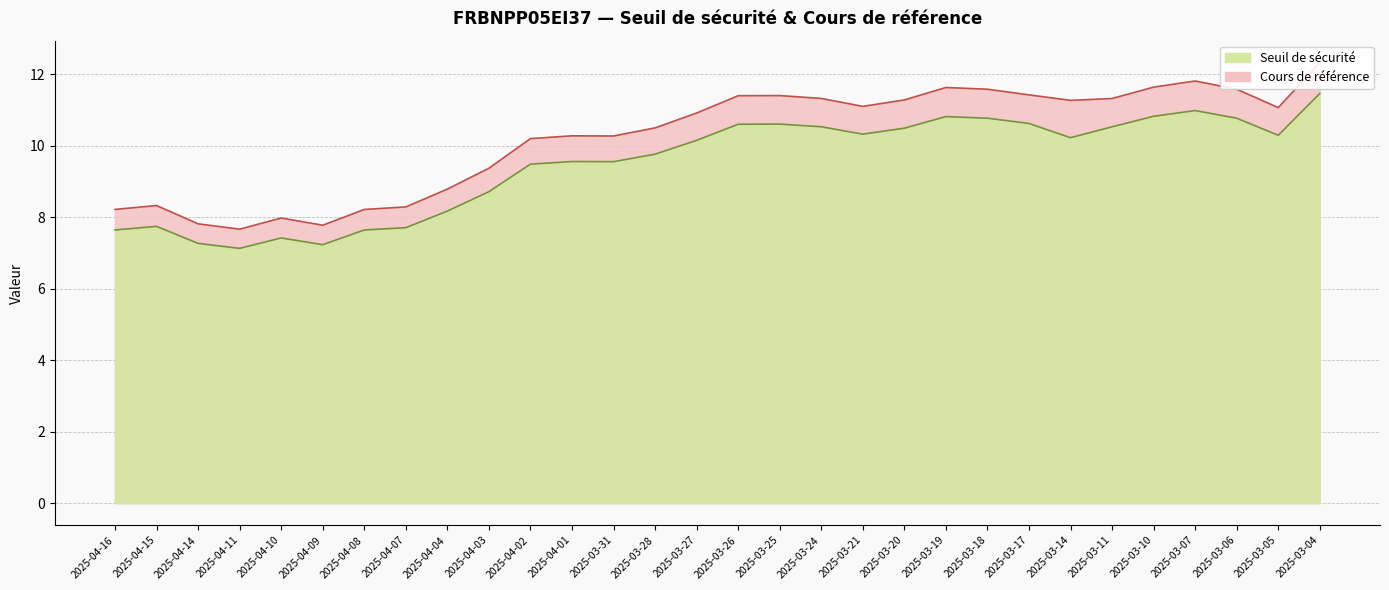

List the series in order of their peak value, highest first.

Cours de référence, Seuil de sécurité